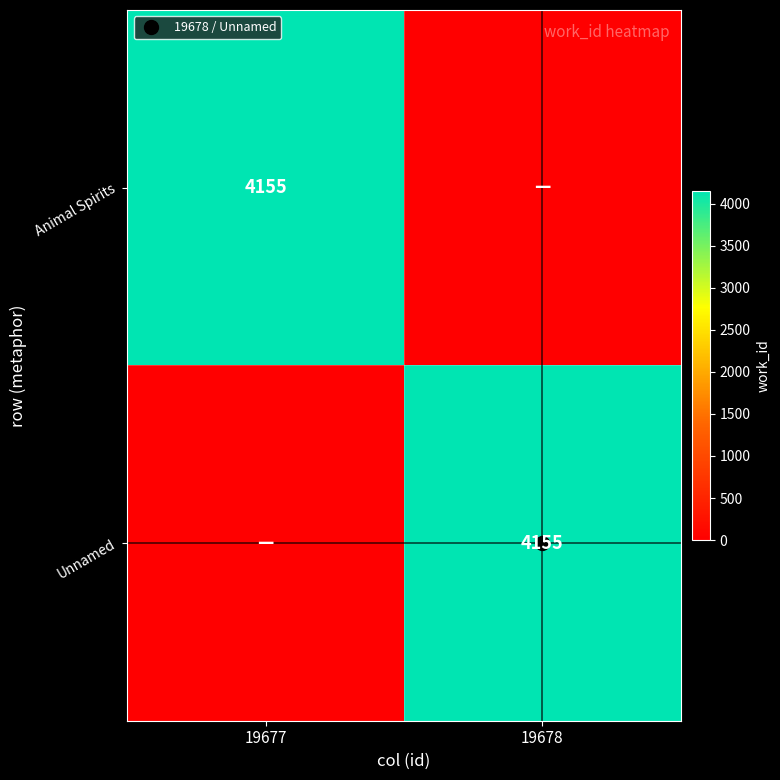

What is the difference between the highest and lowest values at 19677?

4155